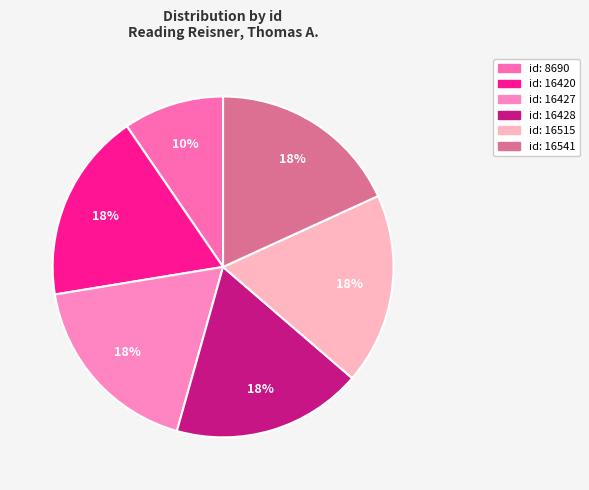

Is there any slice that represents more than half of the pie?

No